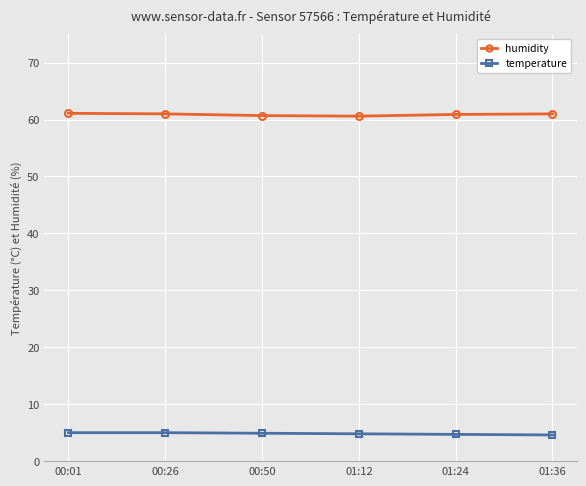

What is the average value of the humidity series?

60.9